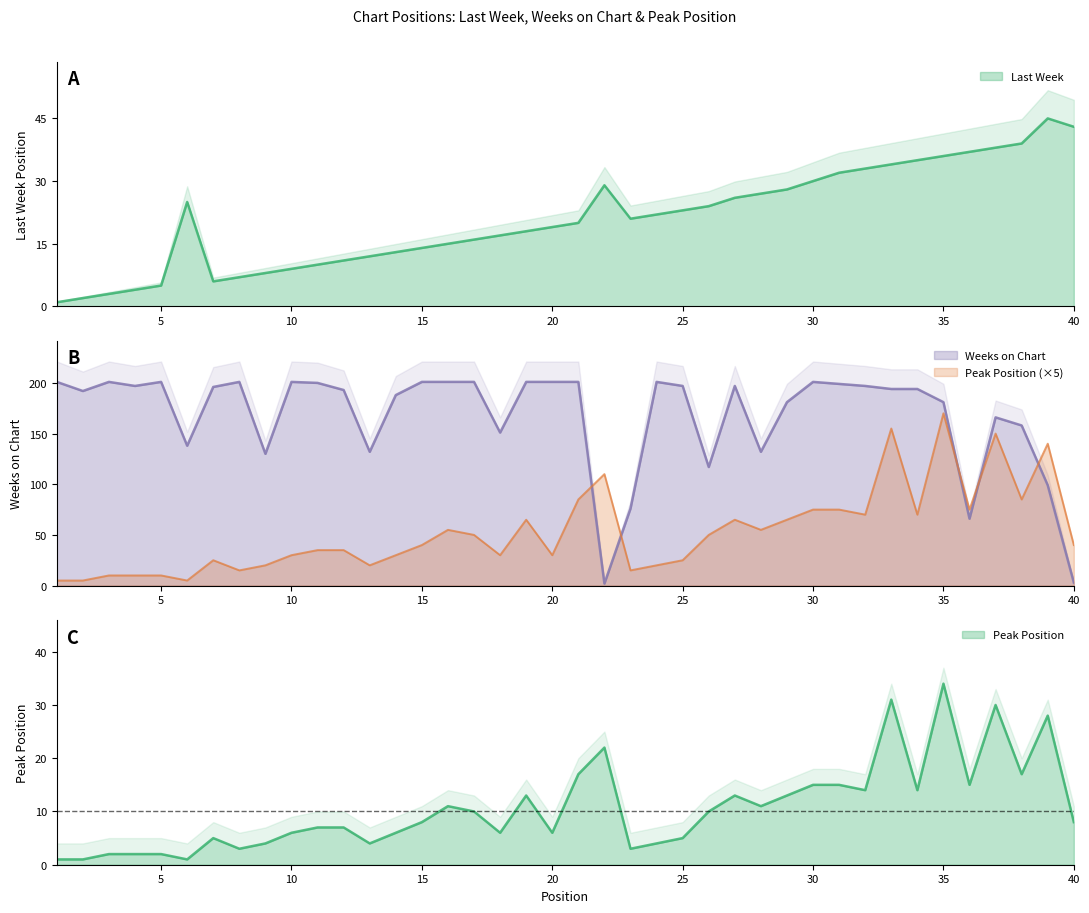

Rank the series by their maximum value, from lowest to highest.

Last Week, Peak Position, Weeks on Chart